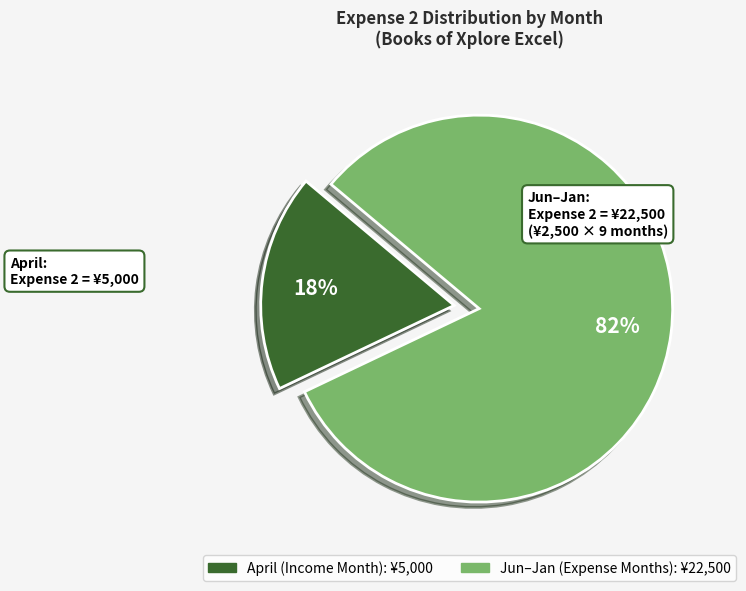

To the nearest percent, what is the difference between the largest and smallest slice percentages?

64%